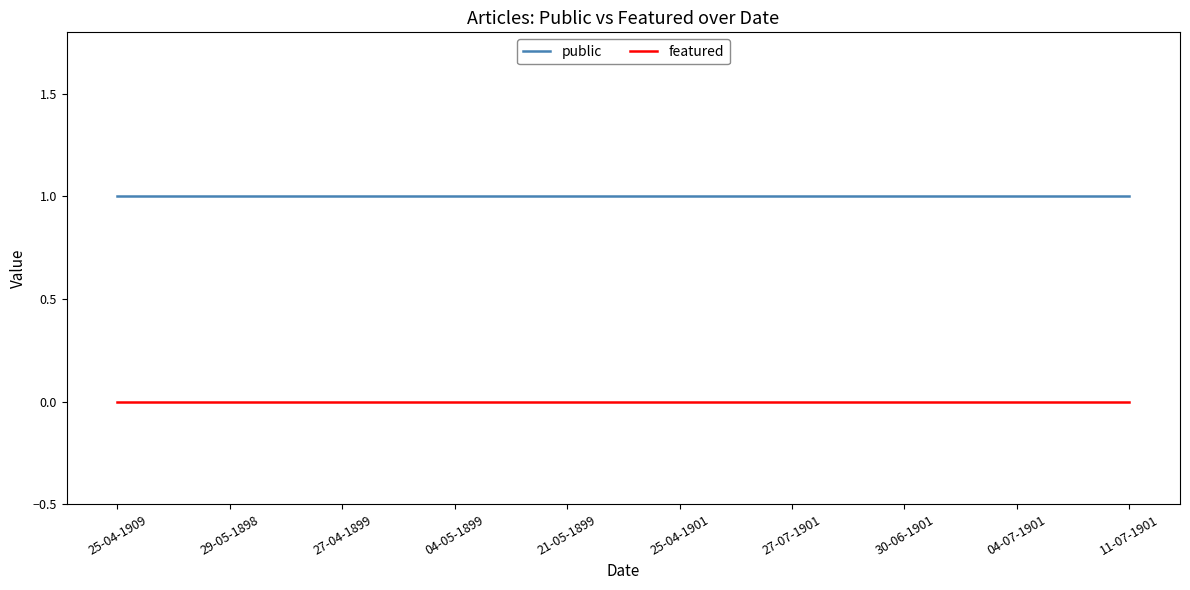

Is this an area chart (filled region under the line)?

No